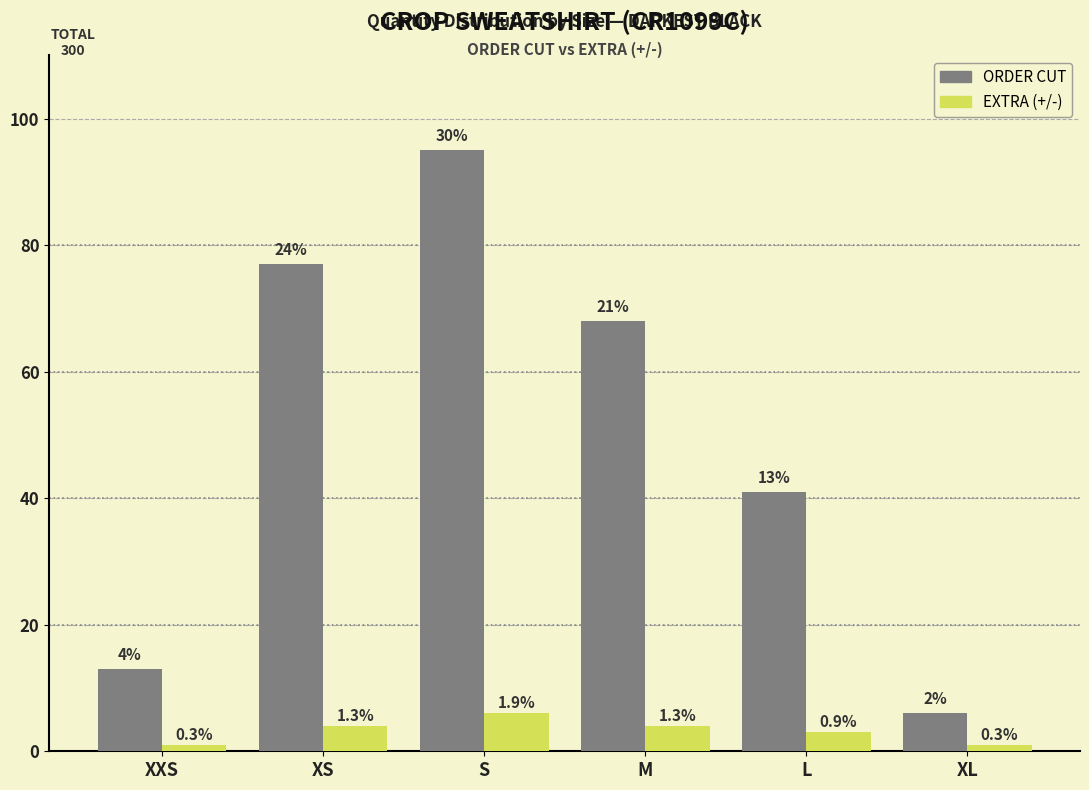

Rank the series by their maximum value, from lowest to highest.

EXTRA (+/-), ORDER CUT